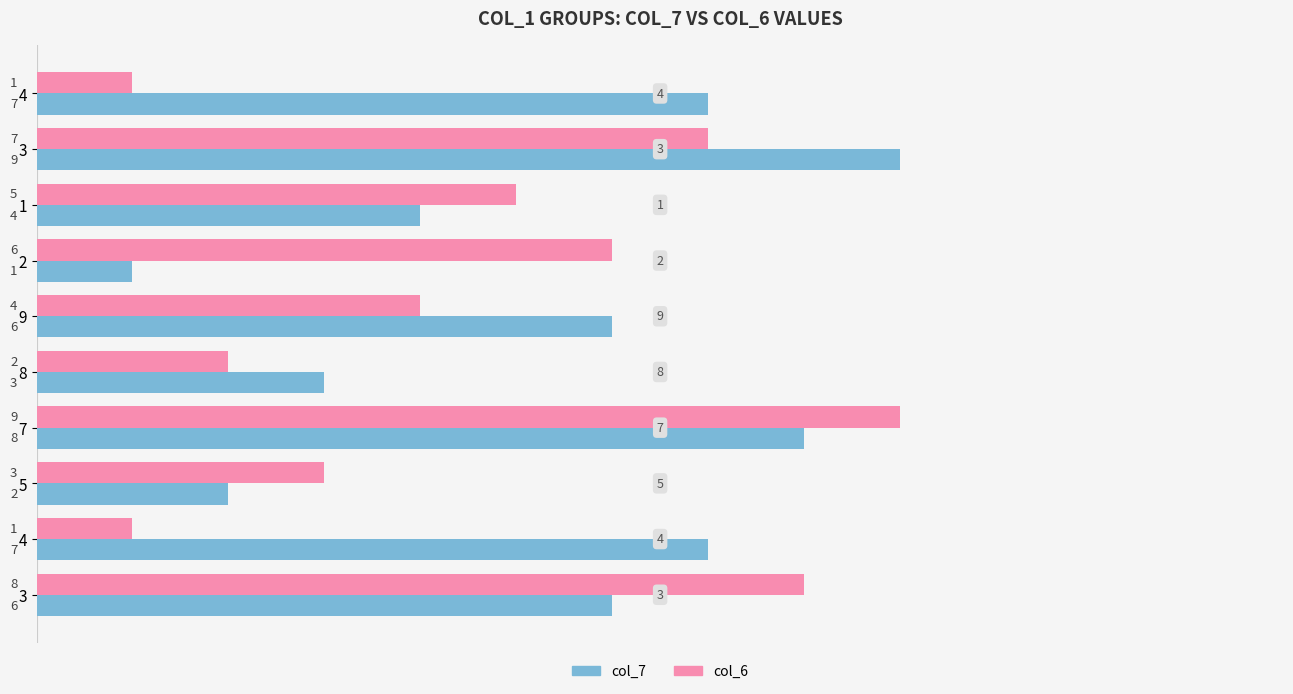

What is the greatest value displayed?

9